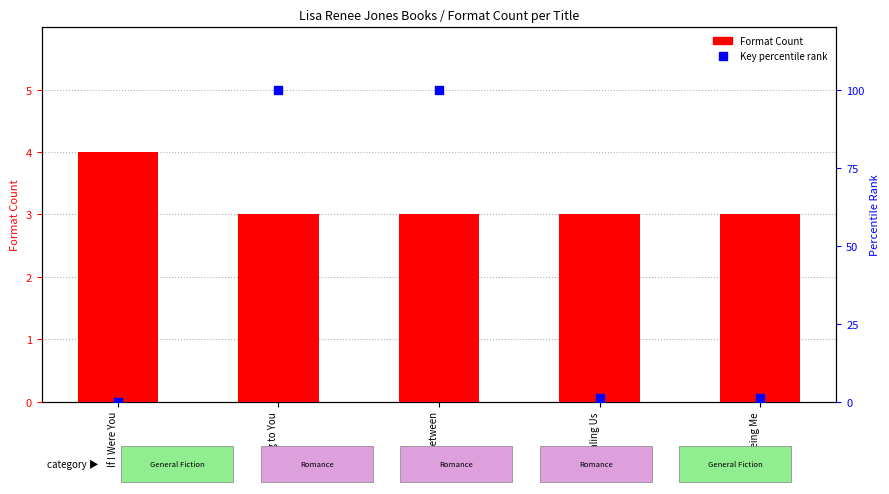

Which series has the largest Y range (max minus min)?

Key percentile rank